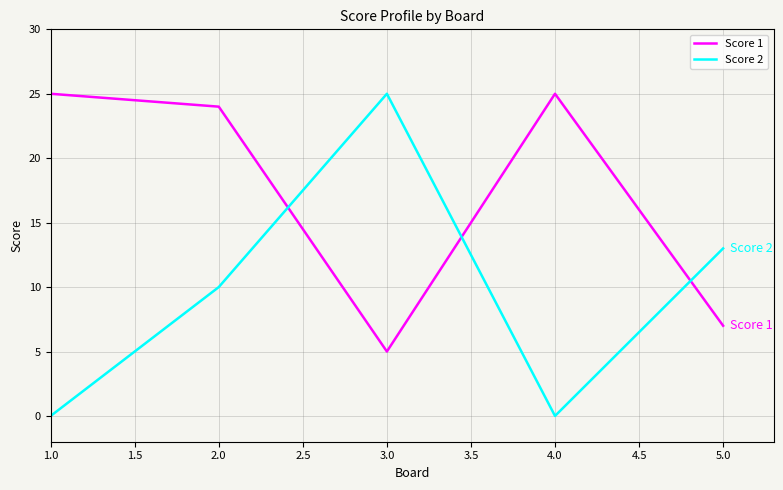

Is the value of Score 1 at 5.0 greater than the value of Score 2 at 1.0?

Yes